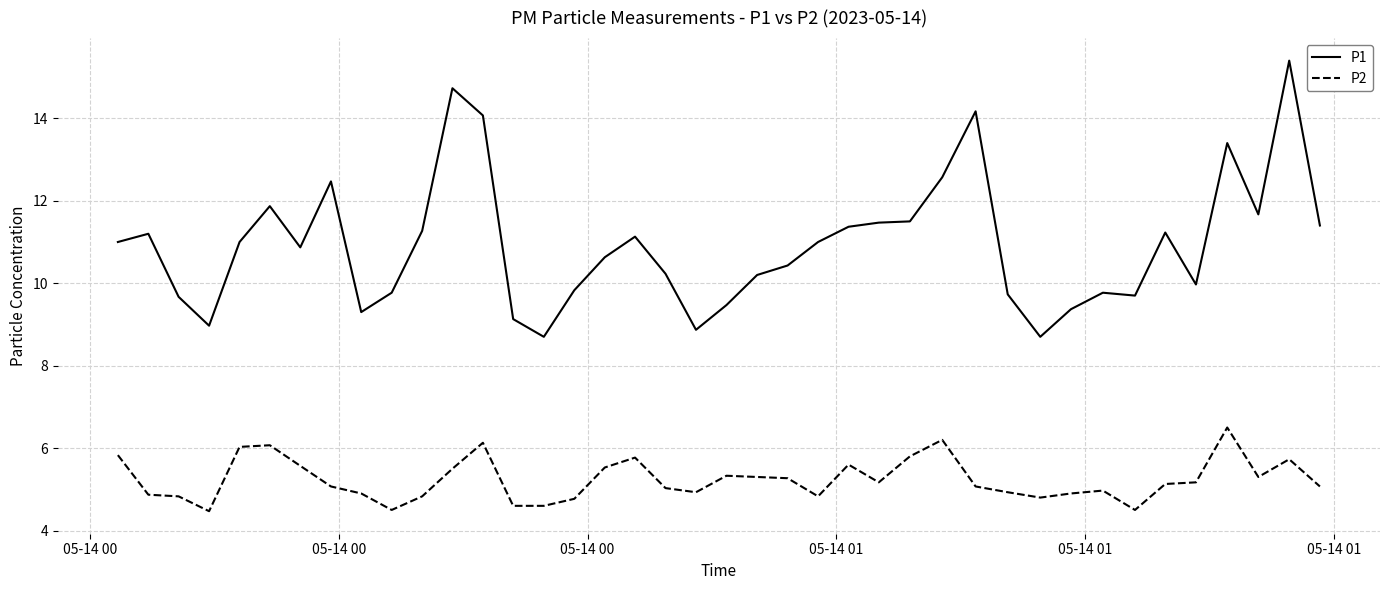

List the series in order of their overall mean, lowest first.

P2, P1